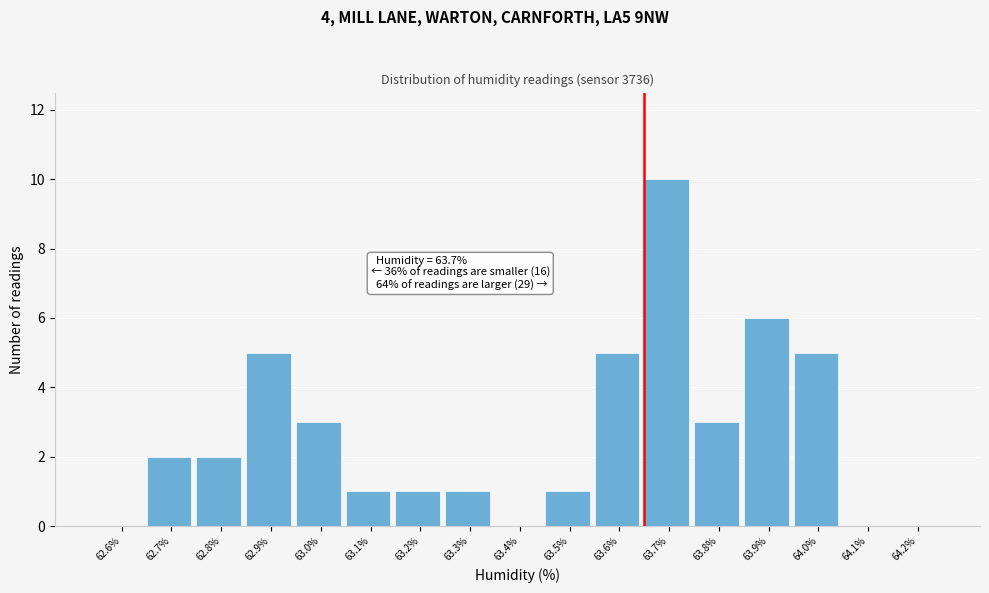

Reading left to right, transcribe all the data shown in this chart.

62.6%=0	62.7%=2	62.8%=2	62.9%=5	63.0%=3	63.1%=1	63.2%=1	63.3%=1	63.4%=0	63.5%=1	63.6%=5	63.7%=10	63.8%=3	63.9%=6	64.0%=5	64.1%=0	64.2%=0